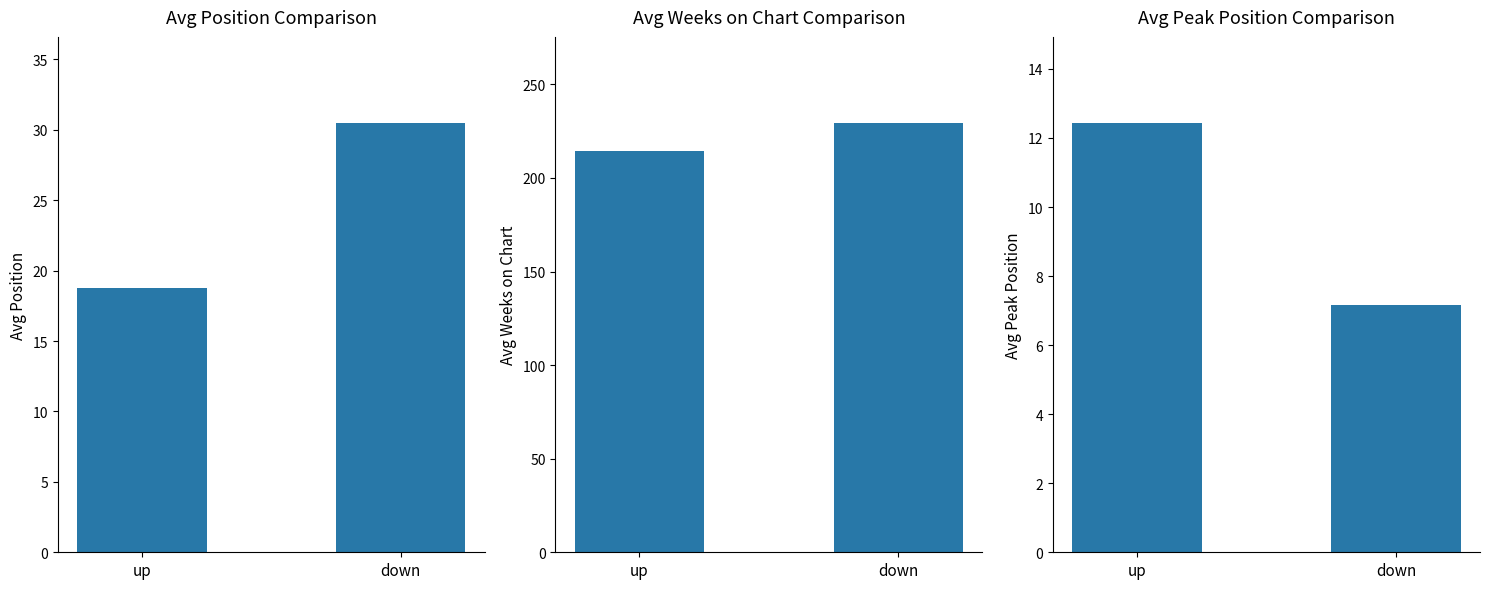

Which series changed the most between up and down?

Avg Weeks on Chart